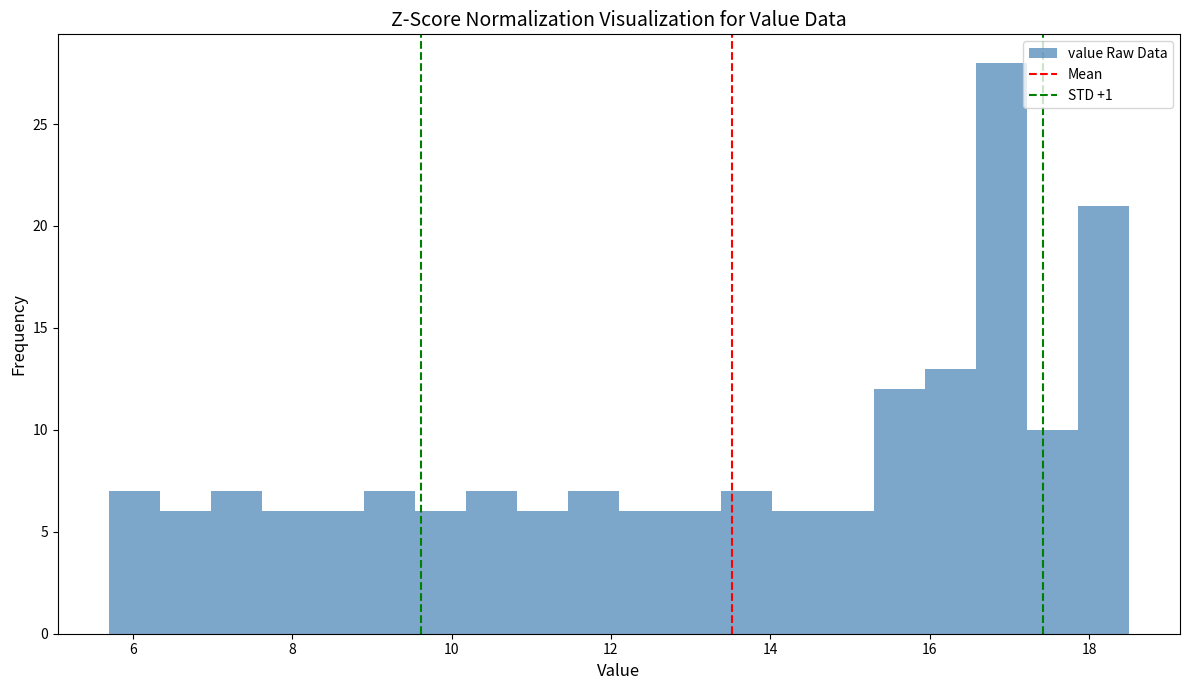

Around what value on the x-axis is the tallest bar? Give the approximate position of its centre, as read against the axis.

17.0